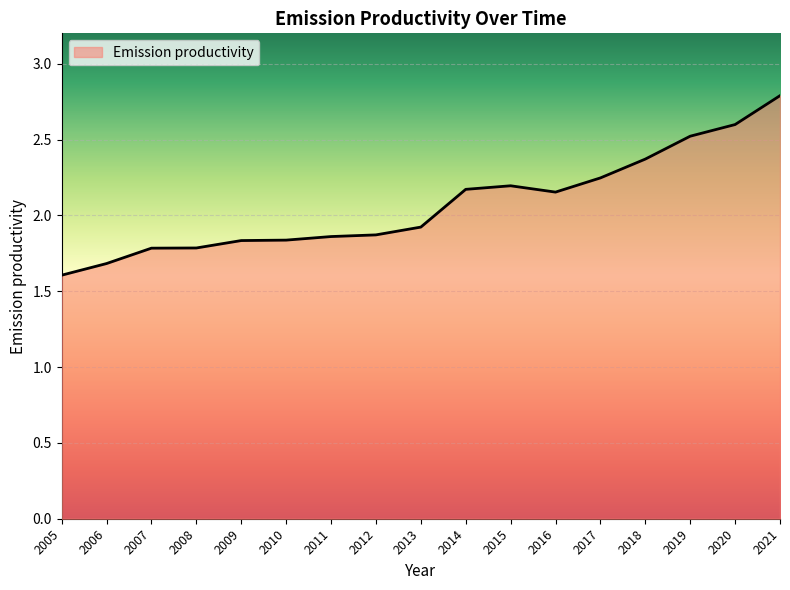

What is the minimum value shown in the chart?

1.6